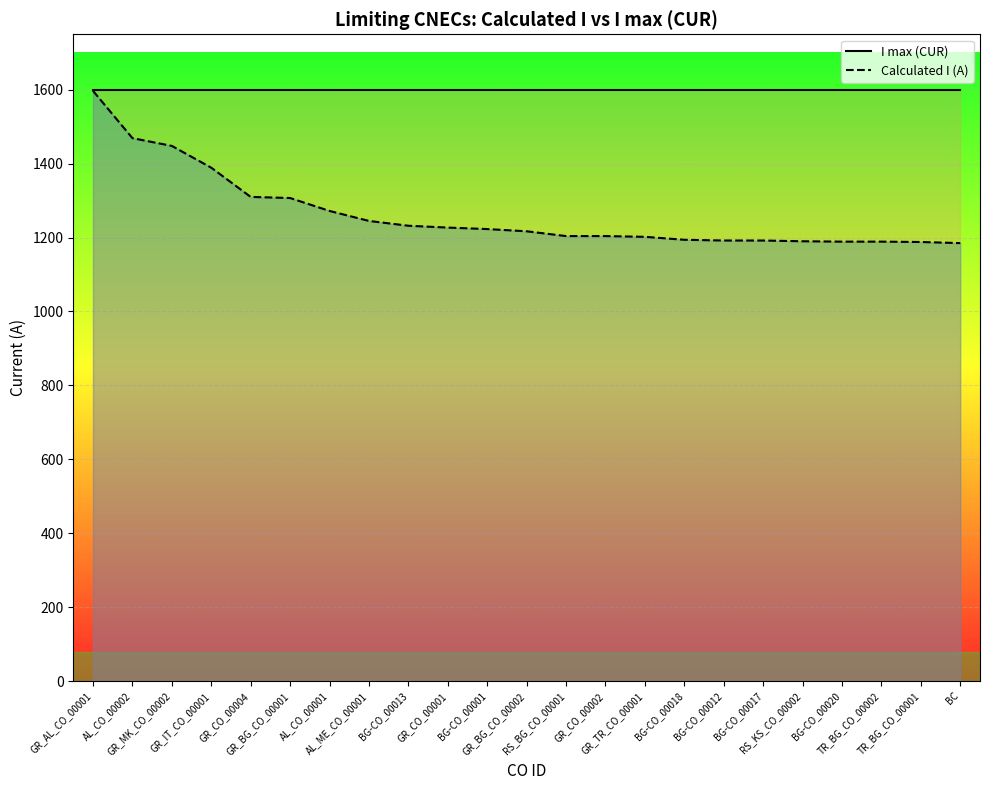

Reading right to left, transcribe all the data shown in this chart.

I max (CUR): 1600	1600	1600	1600	1600	1600	1600	1600	1600	1600	1600	1600	1600	1600	1600	1600	1600	1600	1600	1600	1600	1600	1600
Calculated I (A): 1185	1188	1189	1189	1190	1192	1192	1194	1202	1204	1204	1217	1223	1227	1232	1245	1272	1307	1310	1389	1448	1469	1597